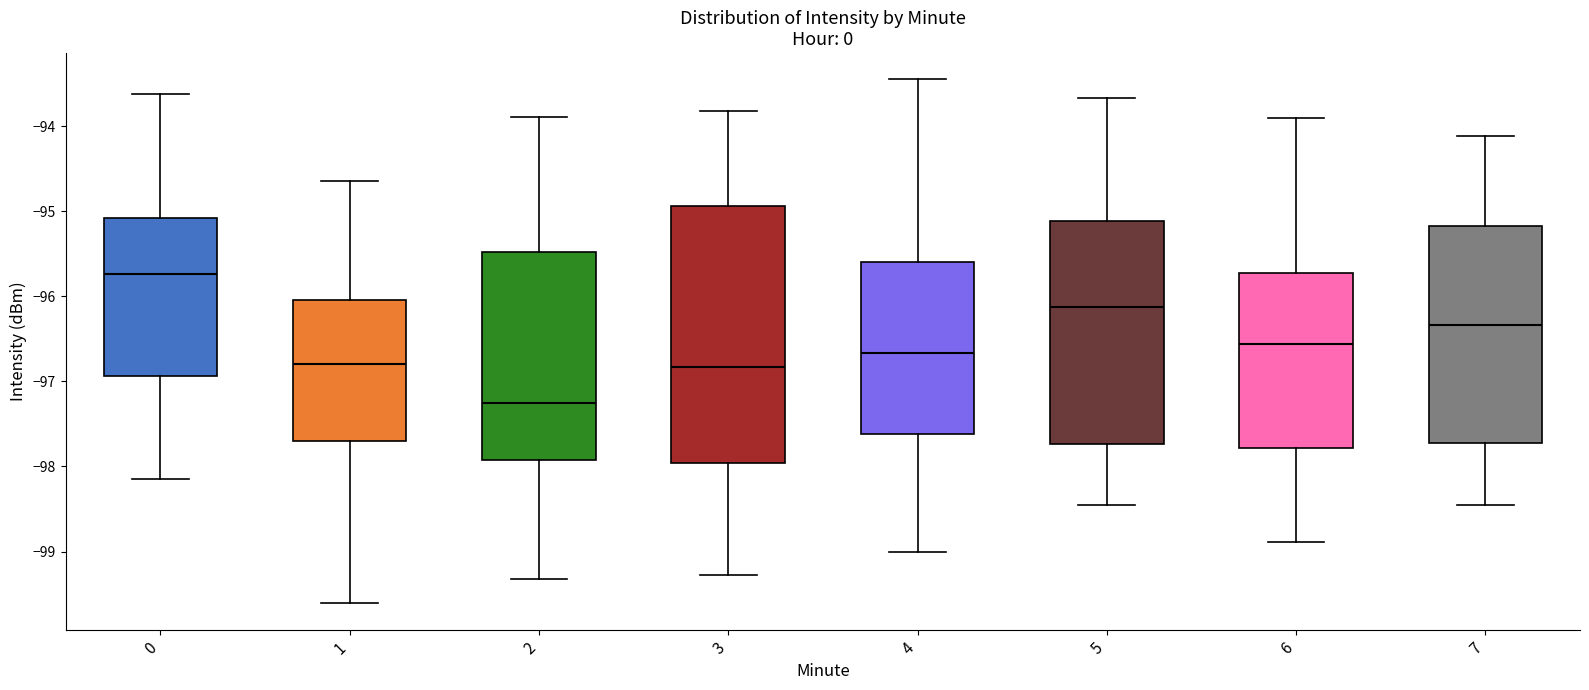

Reading left to right, transcribe this box plot: for each box, give where its median line is, the range the box spans, and where its two whiskers end, as read against the y-axis. The values are not printed on the chart, so give them approximately, as read against the axis.

0: median -95.7, box -96.9 to -95.1, whiskers -98.1 to -93.6
1: median -96.8, box -97.7 to -96.0, whiskers -99.6 to -94.6
2: median -97.2, box -97.9 to -95.5, whiskers -99.3 to -93.9
3: median -96.8, box -98.0 to -94.9, whiskers -99.3 to -93.8
4: median -96.7, box -97.6 to -95.6, whiskers -99.0 to -93.4
5: median -96.1, box -97.7 to -95.1, whiskers -98.4 to -93.7
6: median -96.6, box -97.8 to -95.7, whiskers -98.9 to -93.9
7: median -96.3, box -97.7 to -95.2, whiskers -98.4 to -94.1